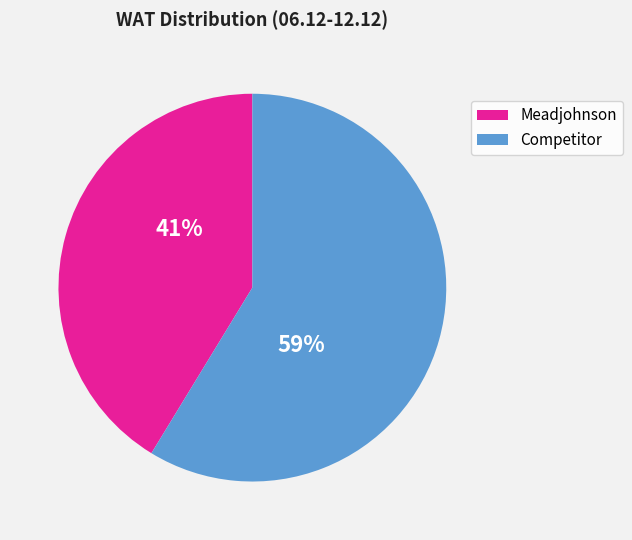

Does any single category account for the majority?

Yes